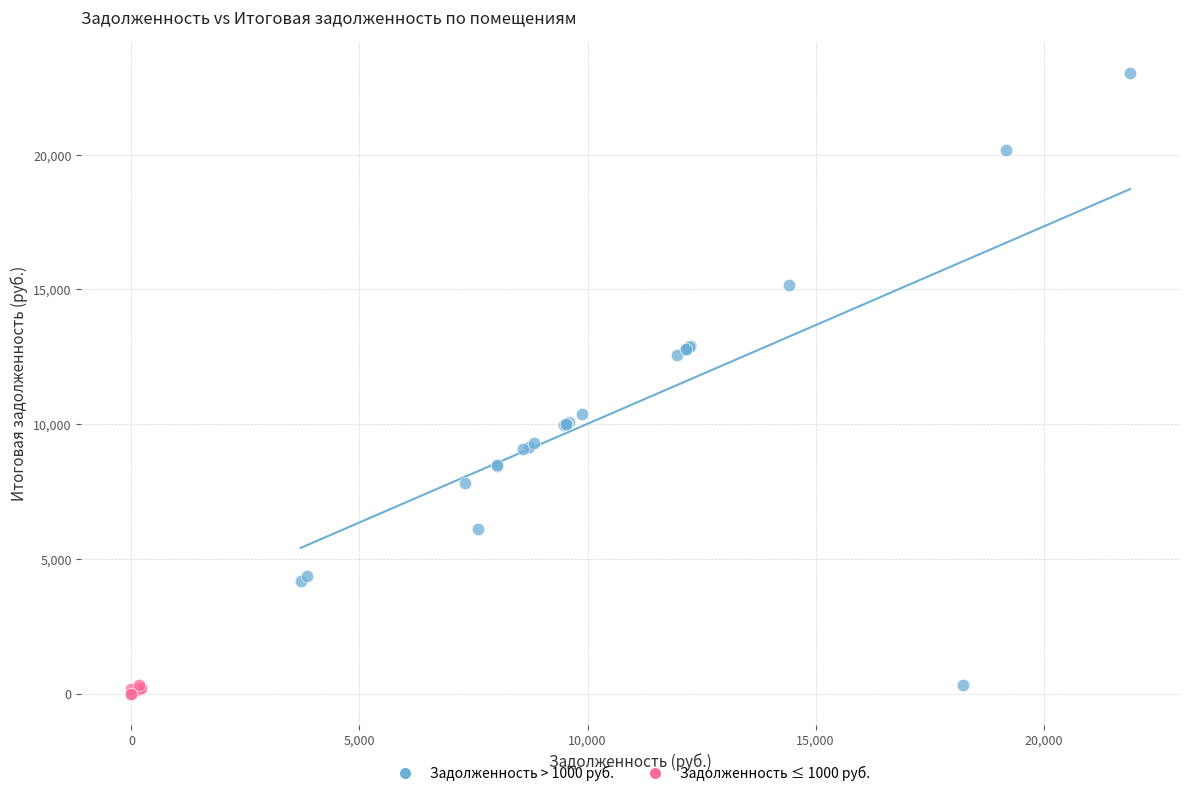

Which series contains the lowest Y value?

Задолженность ≤ 1000 руб.